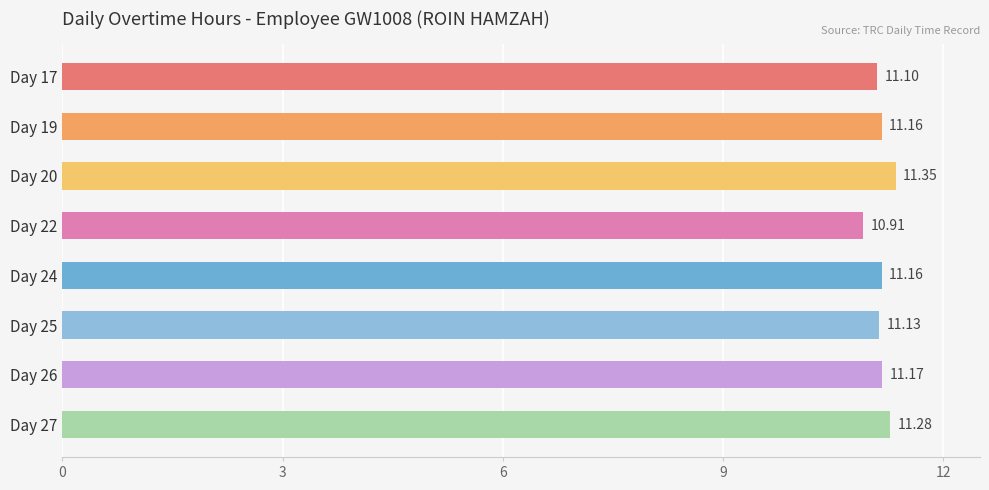

What is the sum of the values at Day 20 and Day 27?

22.6